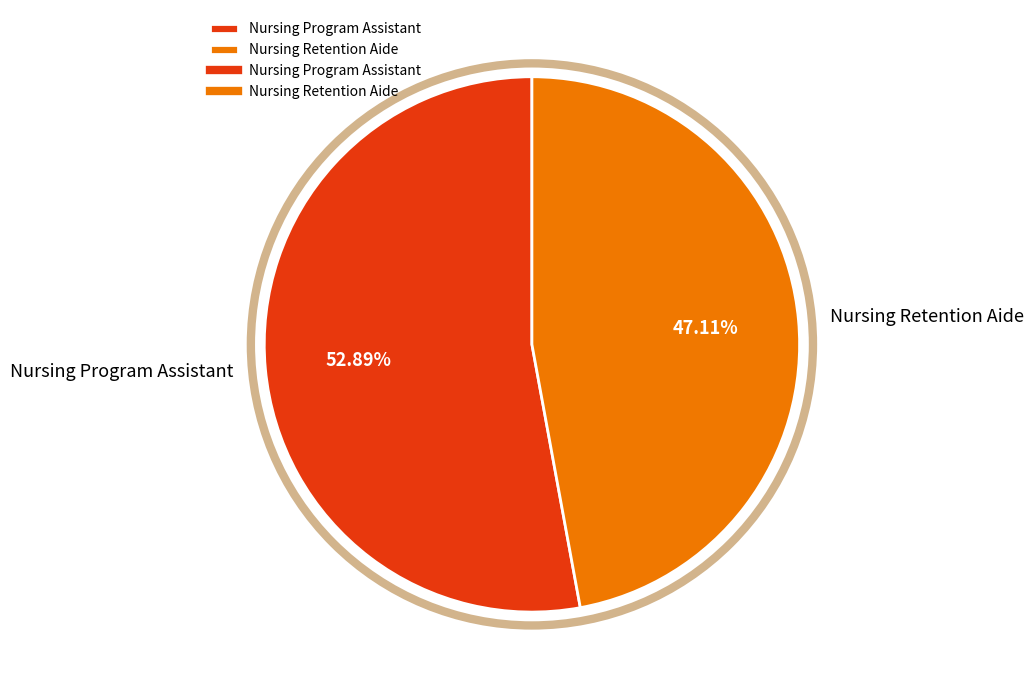

How much of the chart is everything except Nursing Retention Aide?

52.9%